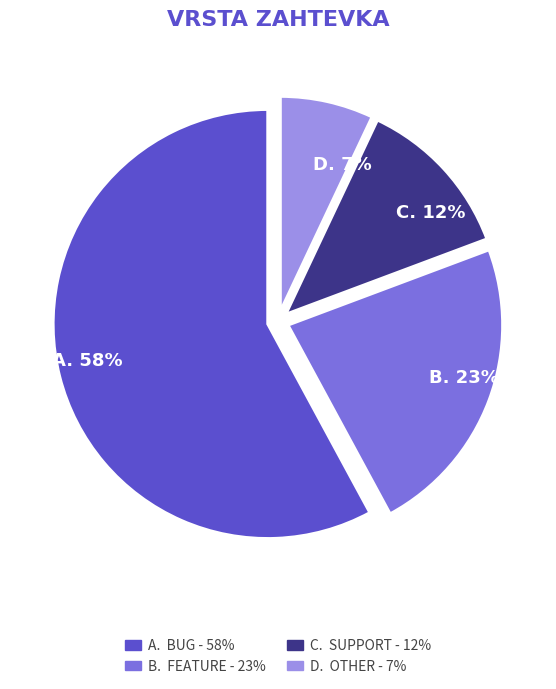

Is there a majority slice in this chart?

Yes